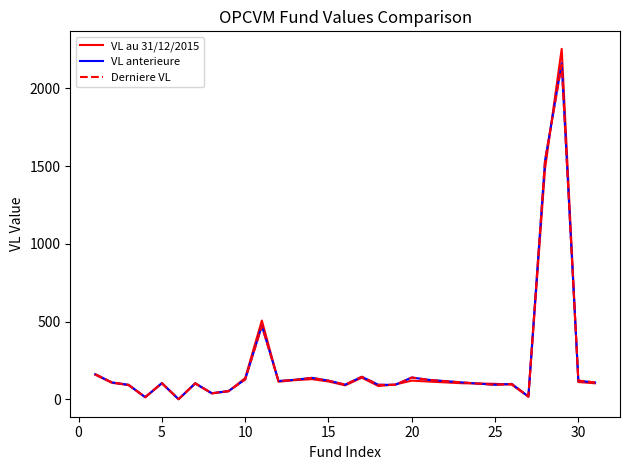

What is the difference between the second highest and second lowest values in the Derniere VL series?

1523.0